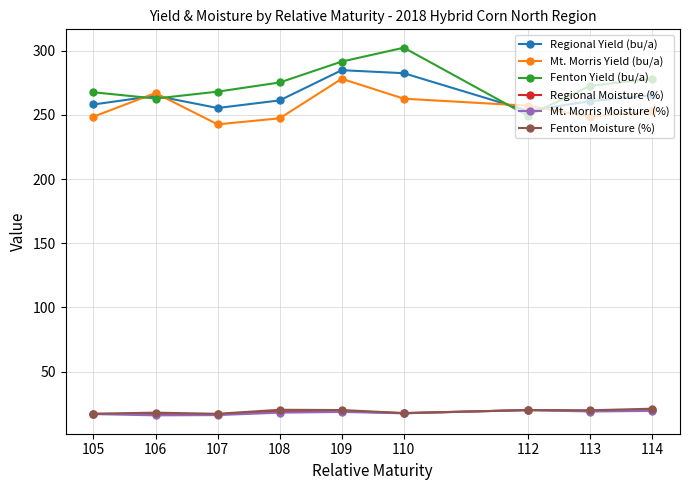

What is the spread (max minus min) of values at 109?

273.0